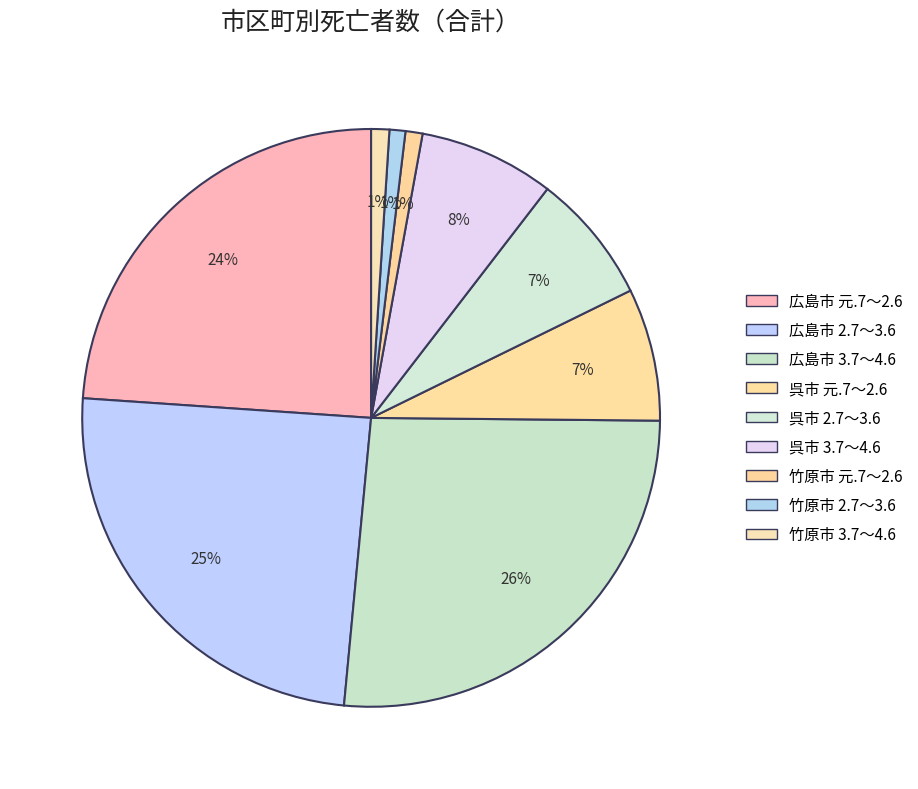

Count the number of slices in the pie.

9